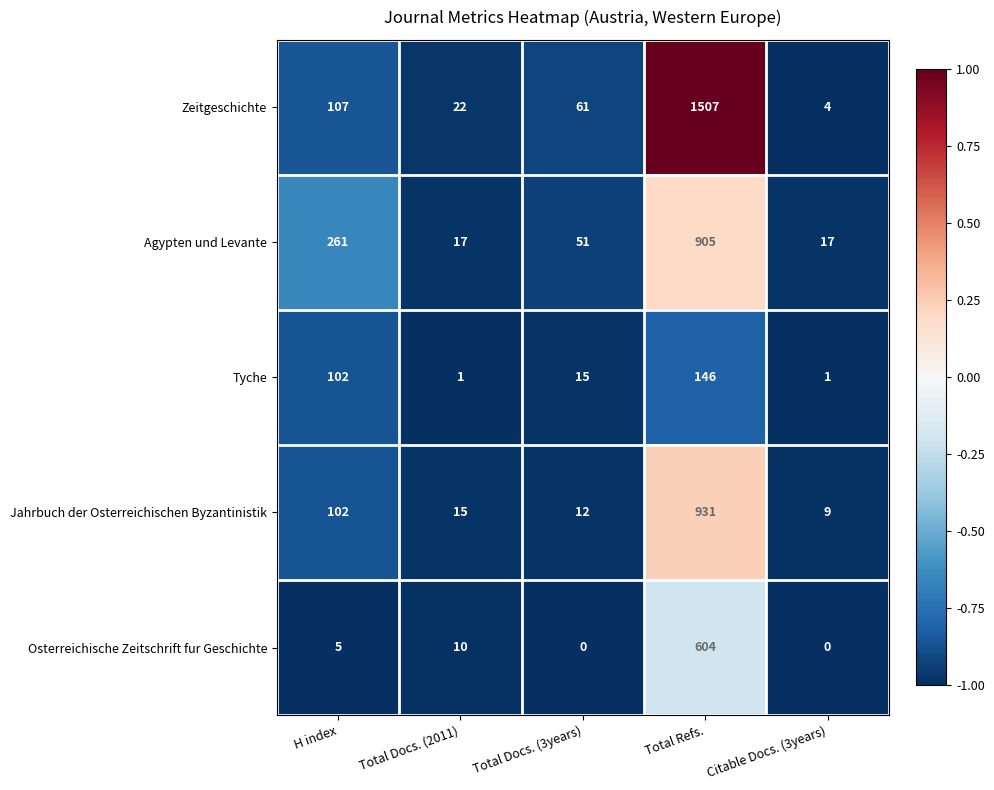

At which label does Tyche first exceed 15?

H index